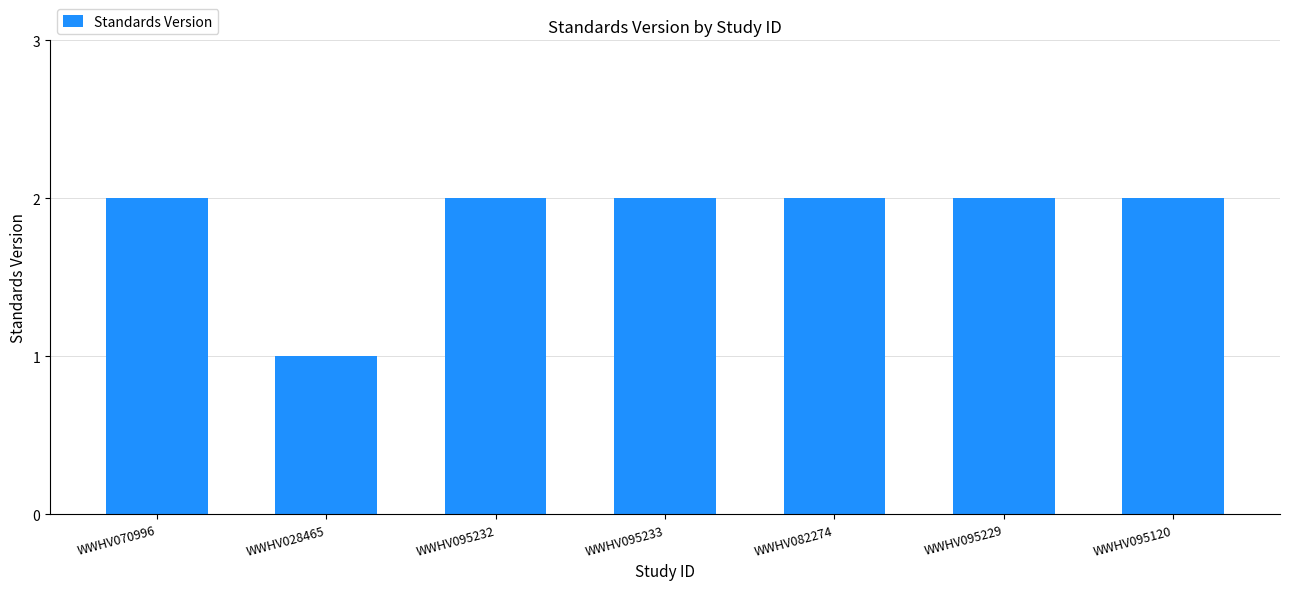

Which label corresponds to the smallest value in the chart?

WWHV028465